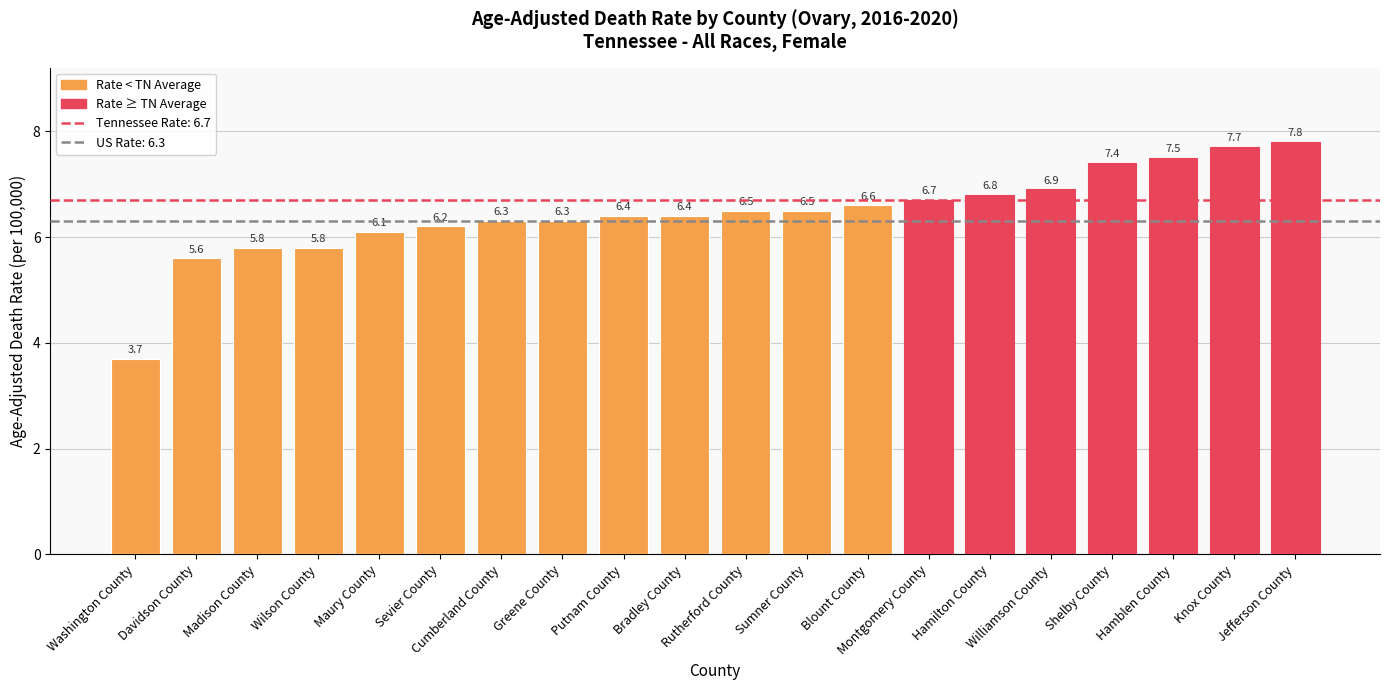

What position from the left is Rutherford County?

11